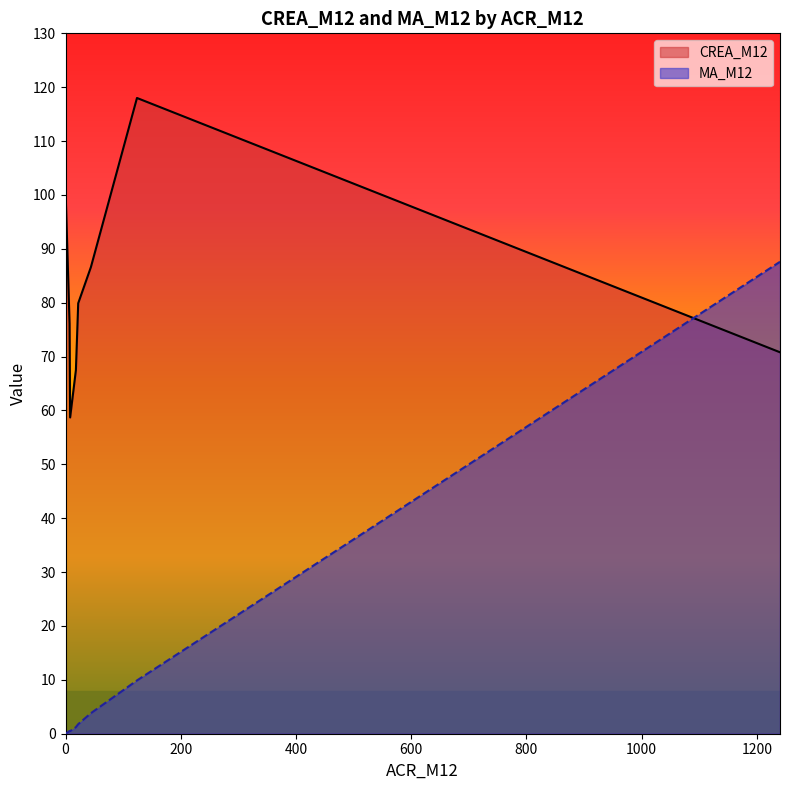

True or false: MA_M12 and CREA_M12 intersect in this chart.

True